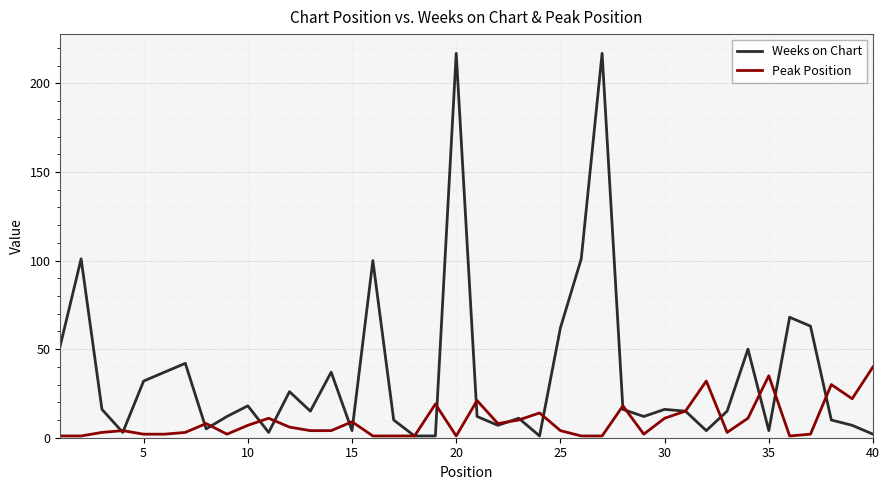

Which series has the largest range (max minus min)?

Weeks on Chart